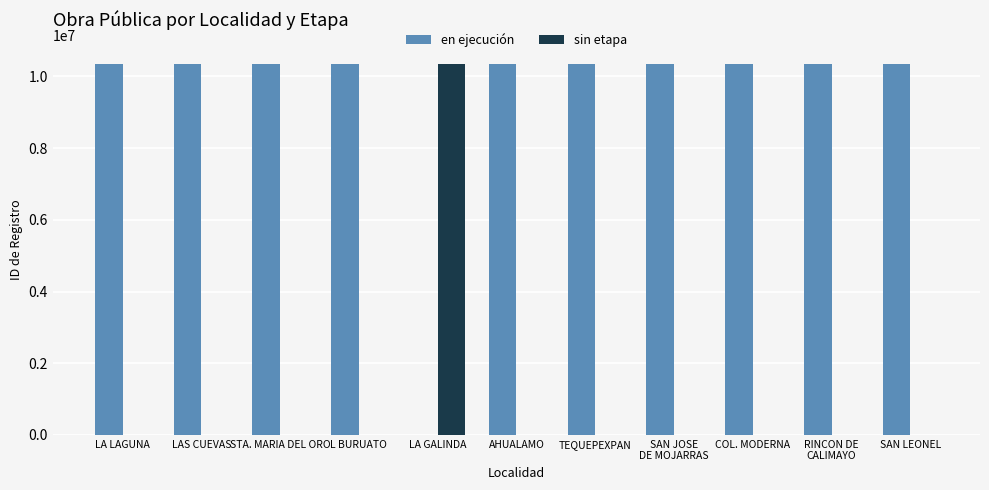

What is the total value across all series at L BURUATO?

10345807